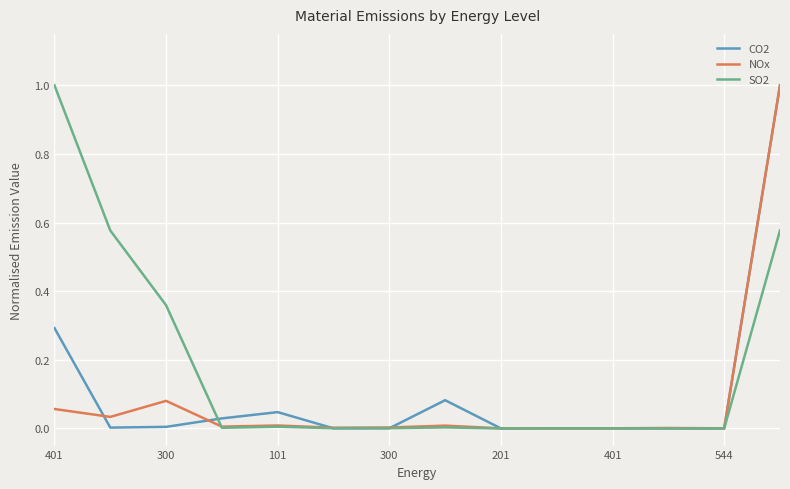

What is the maximum value shown in the chart?

1.0